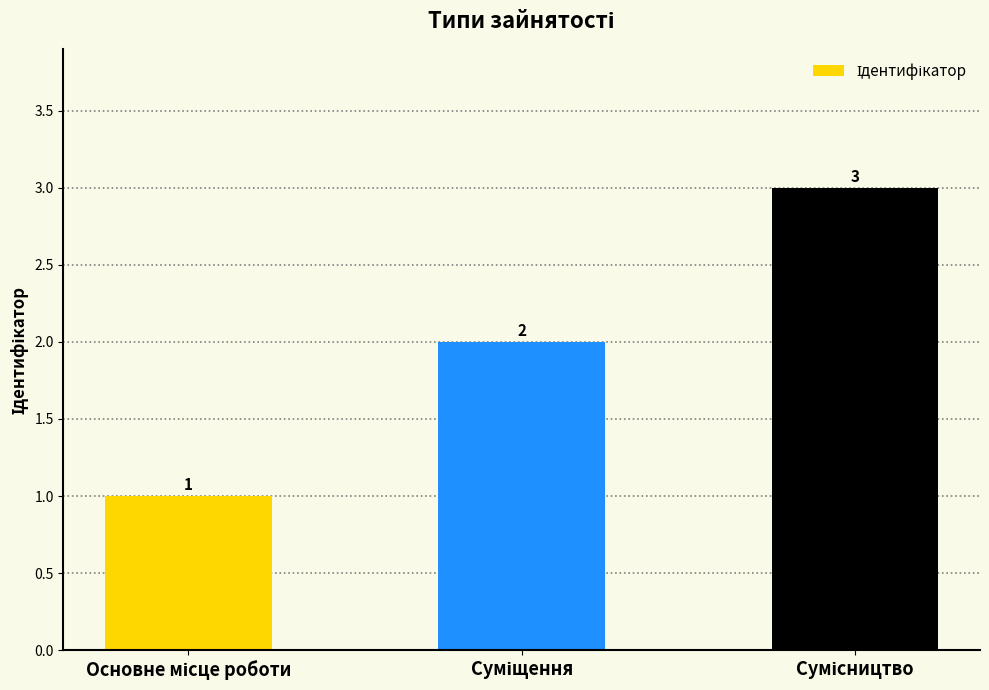

What is the difference between the maximum and minimum values?

2